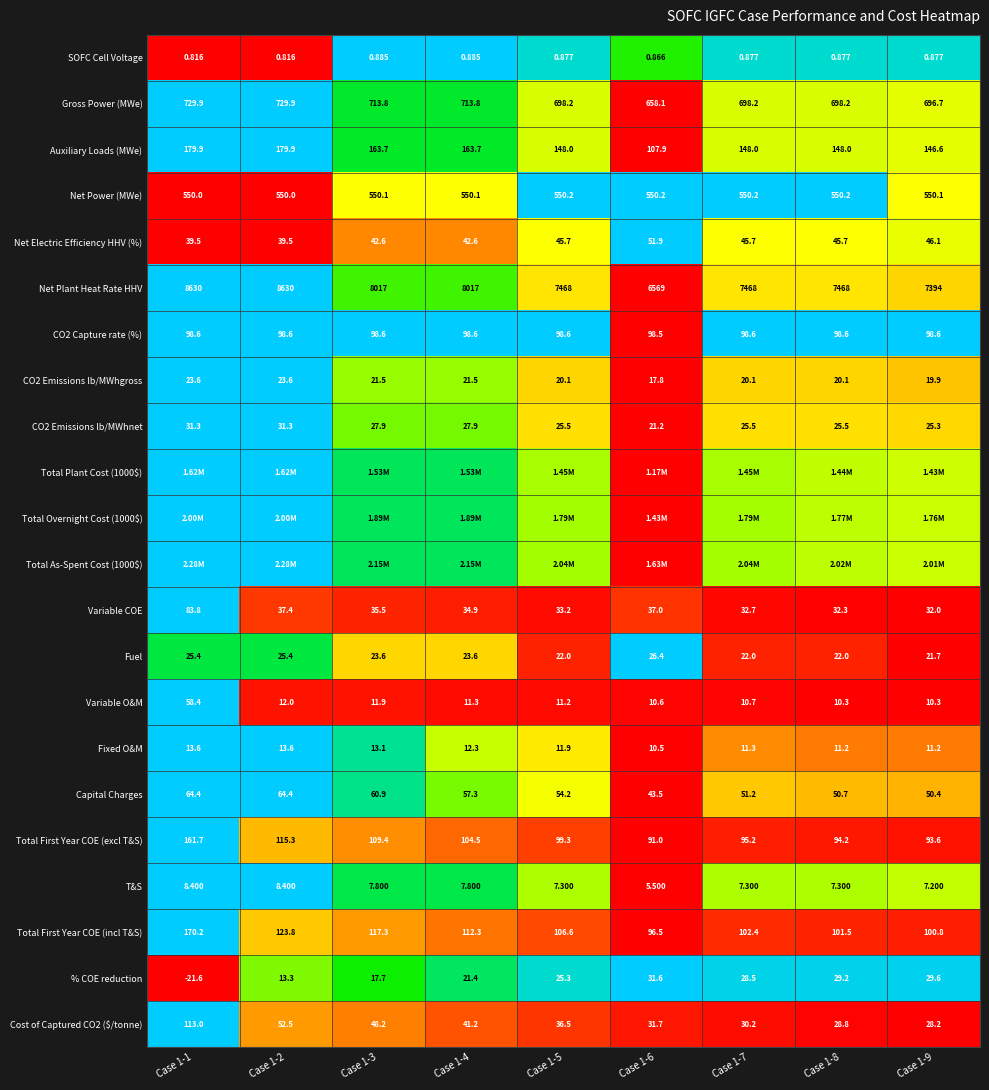

Is the value of CO2 Capture rate (%) at Case 1-4 greater than the value of Auxiliary Loads (MWe) at Case 1-5?

No